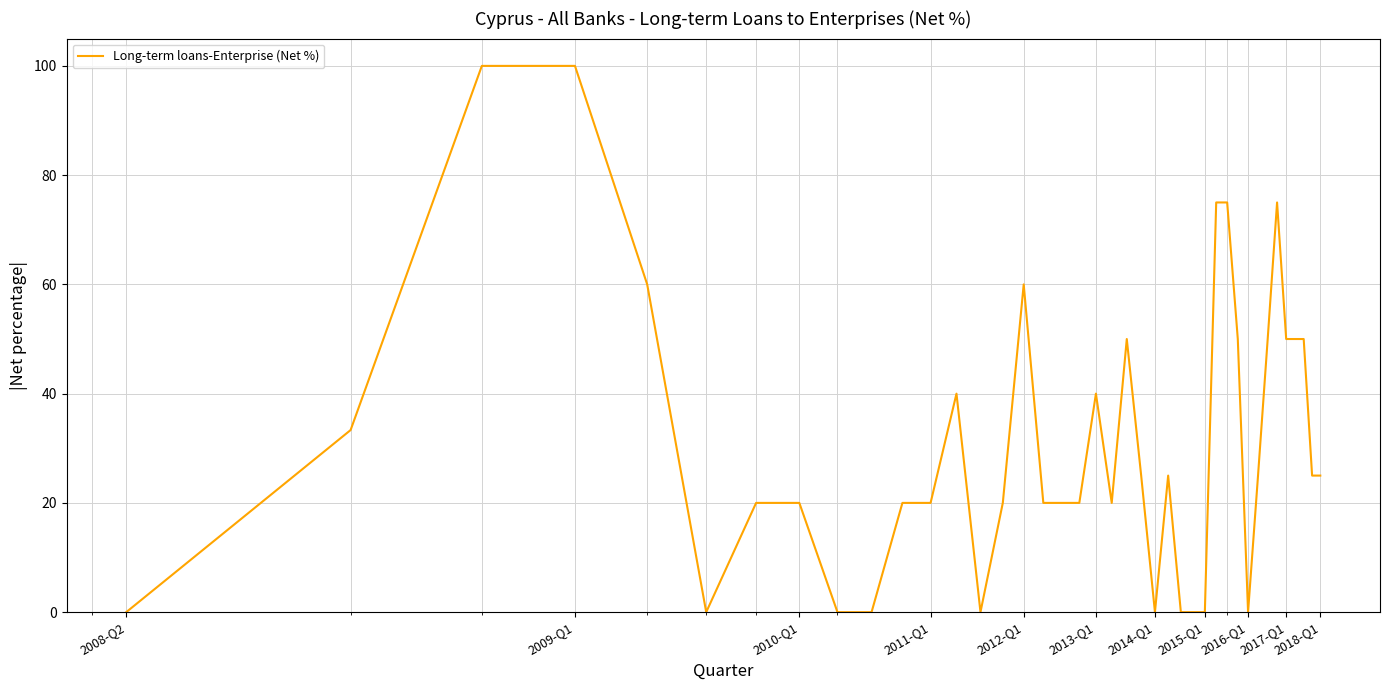

What is the maximum value shown in the chart?

100.0